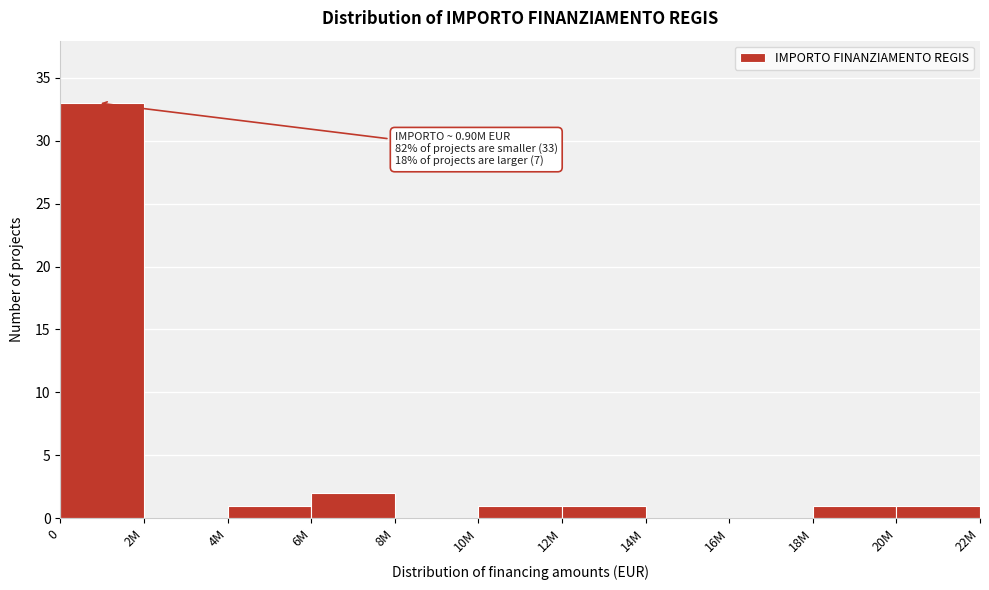

Reading left to right, list all the values displayed in this chart.

0=33	2M=0	4M=1	6M=2	8M=0	10M=1	12M=1	14M=0	16M=0	18M=1	20M=1